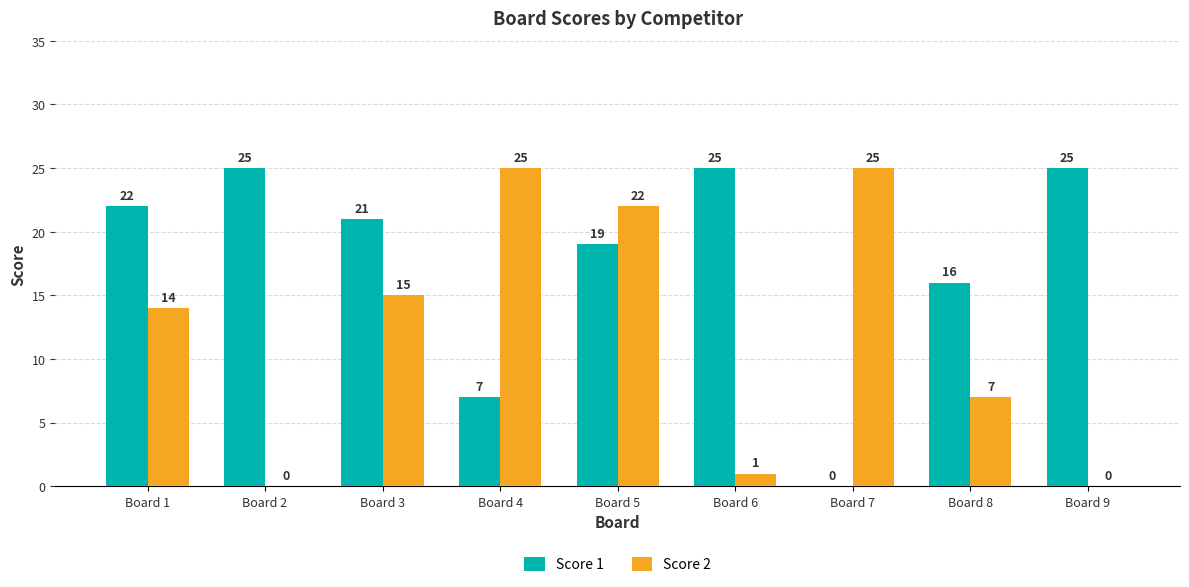

Does the chart contain stacked bars?

No